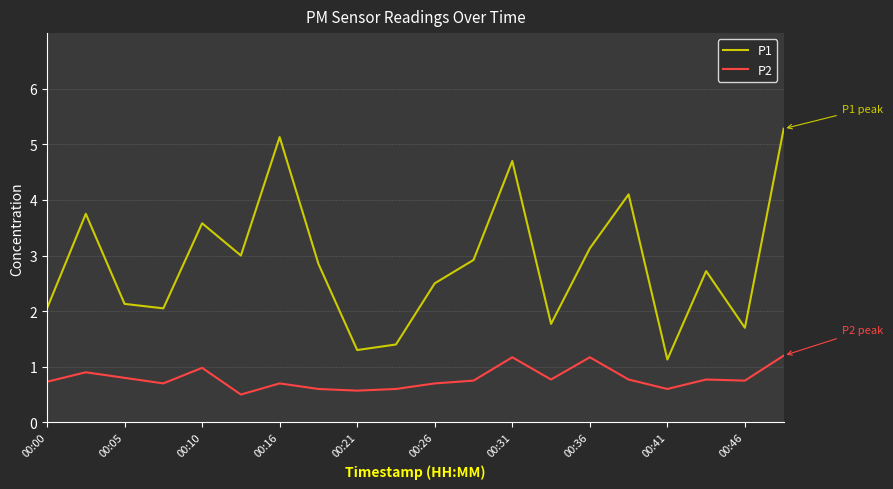

Which series has the largest range (max minus min)?

P1